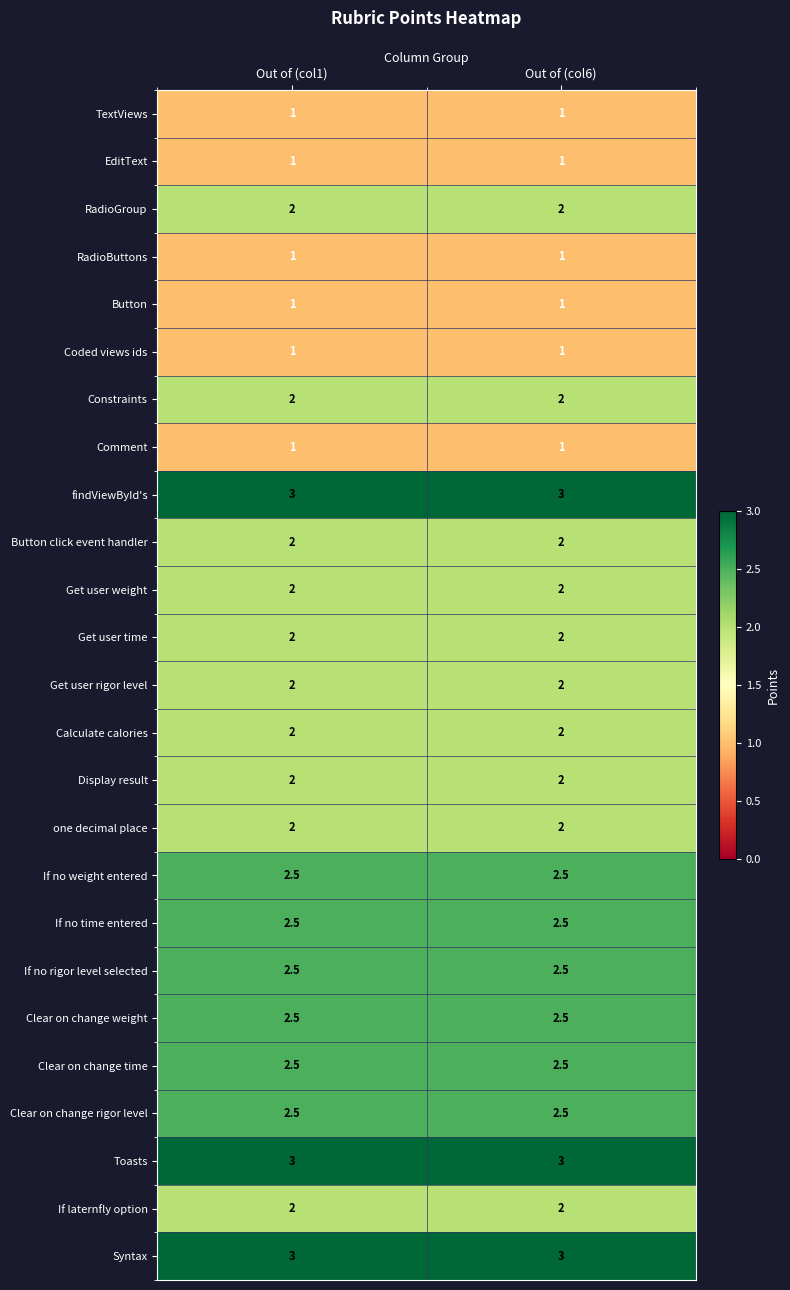

What is the smallest value displayed?

1.0